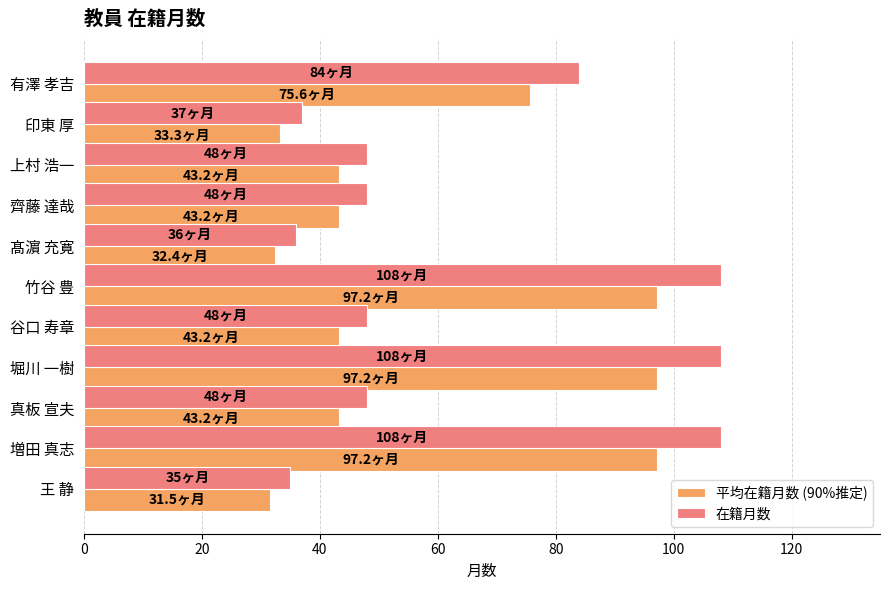

What is the smallest value displayed?

31.5